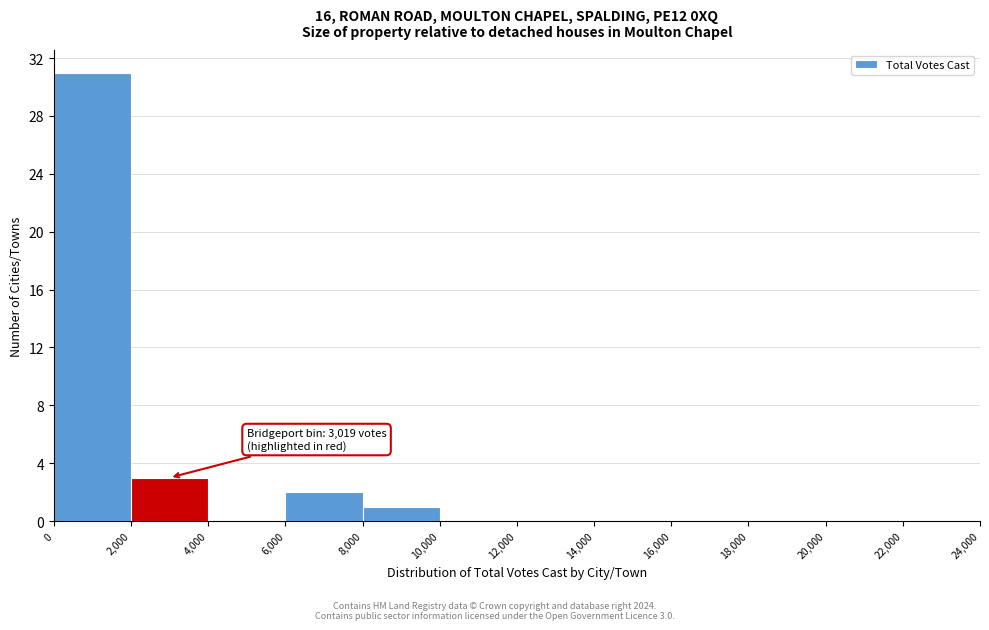

Over which range of the x-axis is the bar tallest?

0 to 2,000